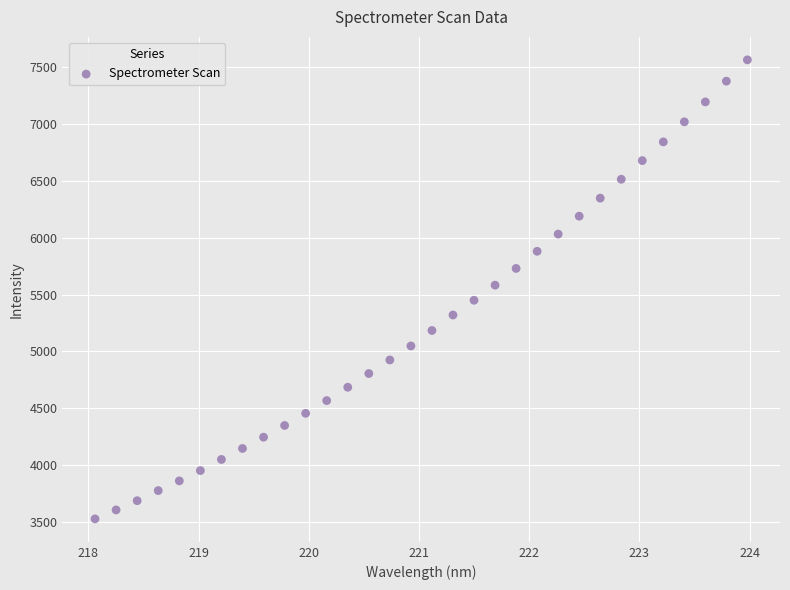

What is the range of X values (max minus min)?

5.9